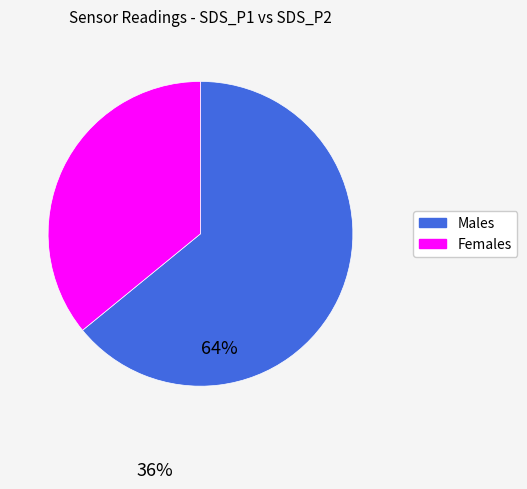

Does any single category account for the majority?

Yes